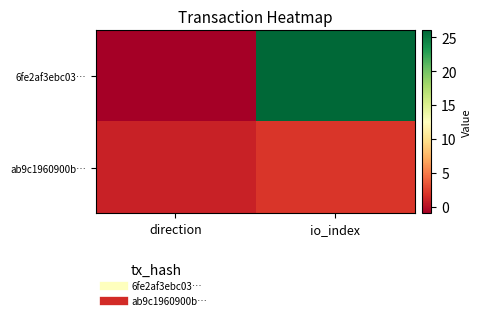

Rank the series by their average value, from highest to lowest.

6fe2af3ebc03…, ab9c1960900b…